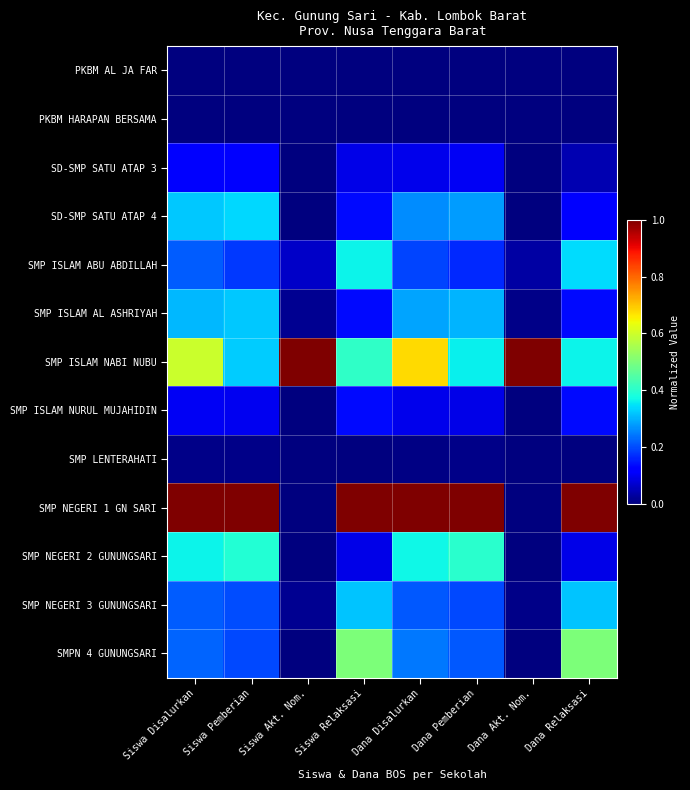

Rank the series at Siswa Relaksasi from highest to lowest value.

SMP NEGERI 1 GN SARI, SMPN 4 GUNUNGSARI, SMP ISLAM NABI NUBU, SMP ISLAM ABU ABDILLAH, SMP NEGERI 3 GUNUNGSARI, SD-SMP SATU ATAP 4, SMP ISLAM AL ASHRIYAH, SMP ISLAM NURUL MUJAHIDIN, SD-SMP SATU ATAP 3, SMP NEGERI 2 GUNUNGSARI, PKBM AL JA FAR, PKBM HARAPAN BERSAMA, SMP LENTERAHATI